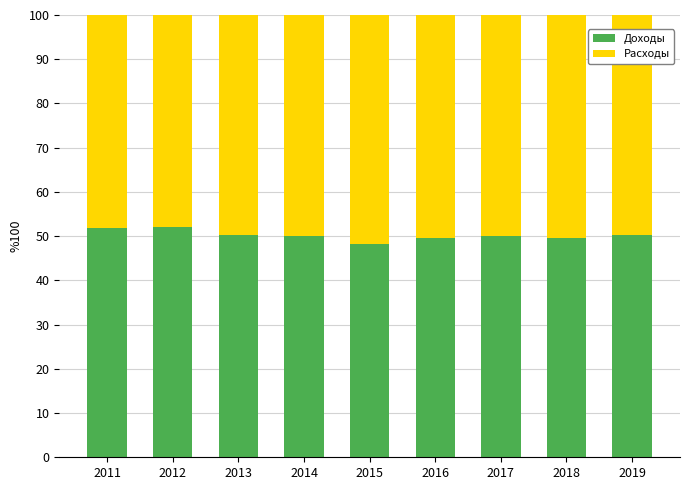

Read the Доходы value at 2019.

50.3